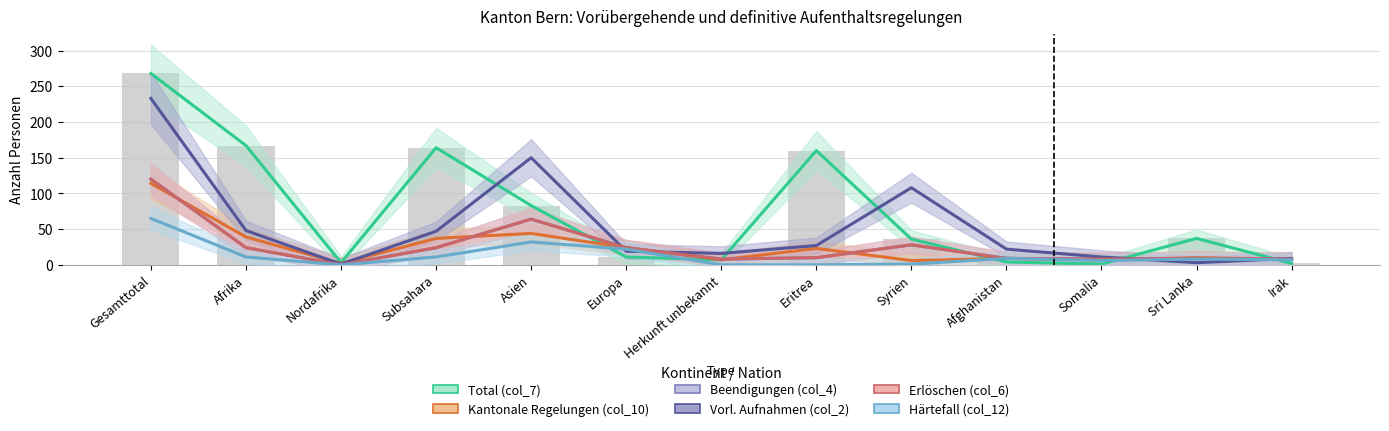

Which series changed the most between Nordafrika and Sri Lanka?

Total (col_7)